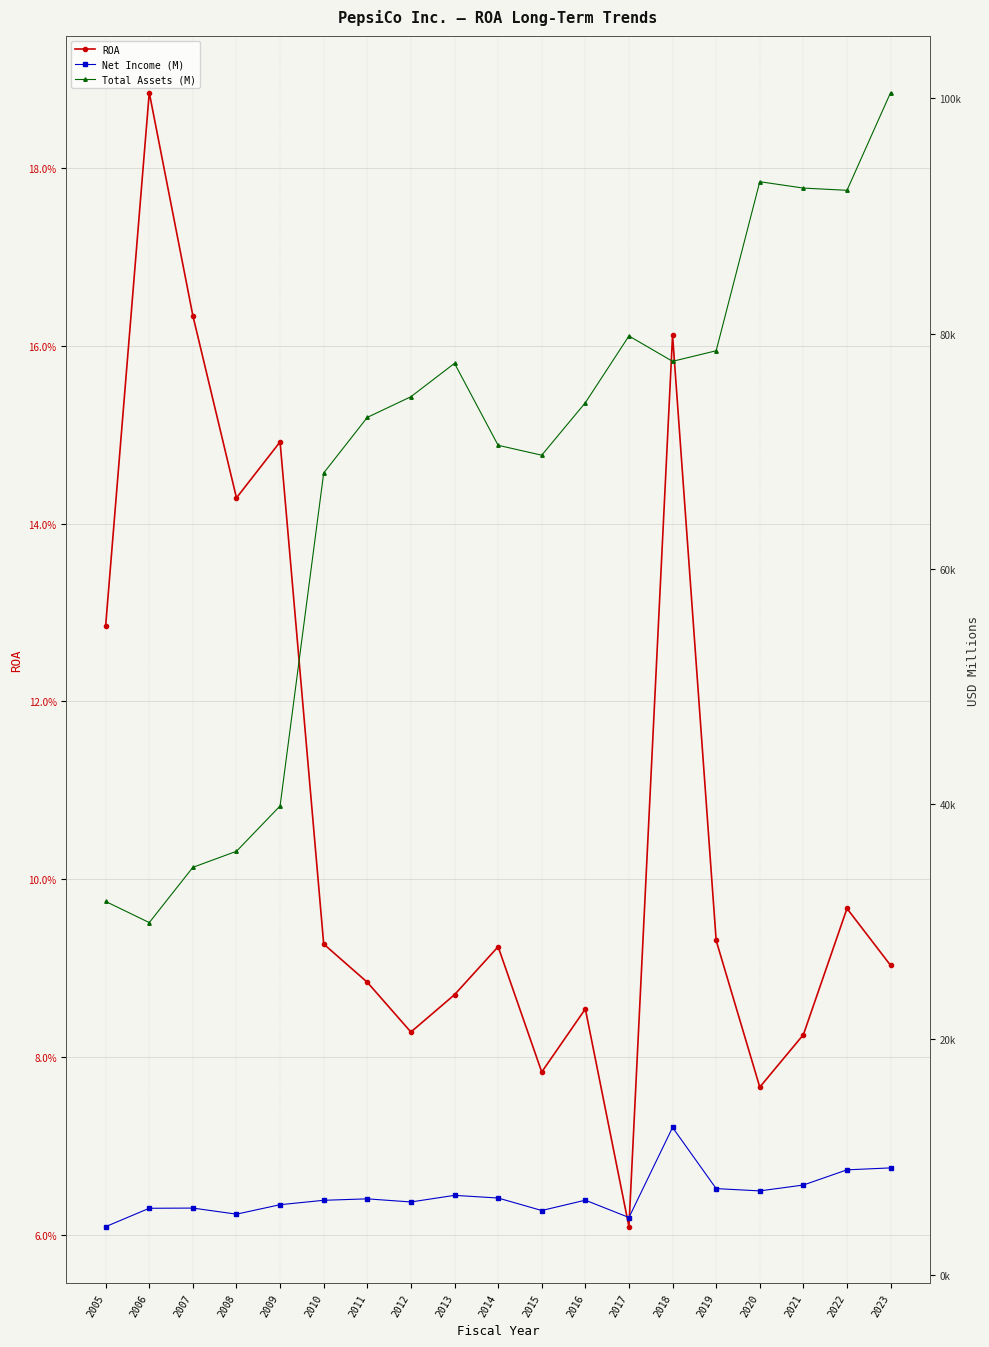

True or false: Total Assets (M) and ROA intersect in this chart.

False